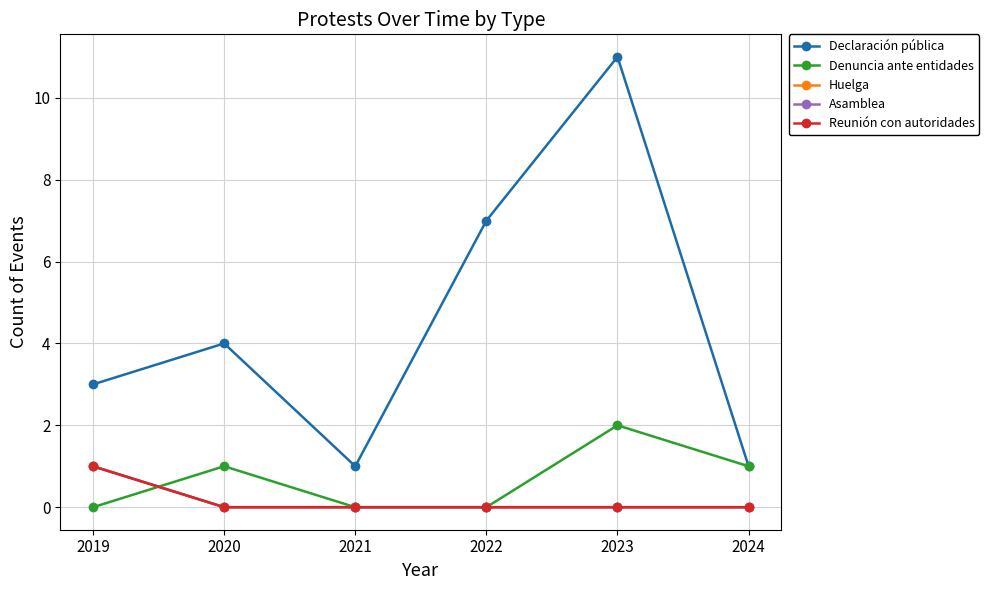

Is the value of Declaración pública at 2024 greater than the value of Reunión con autoridades at 2021?

Yes